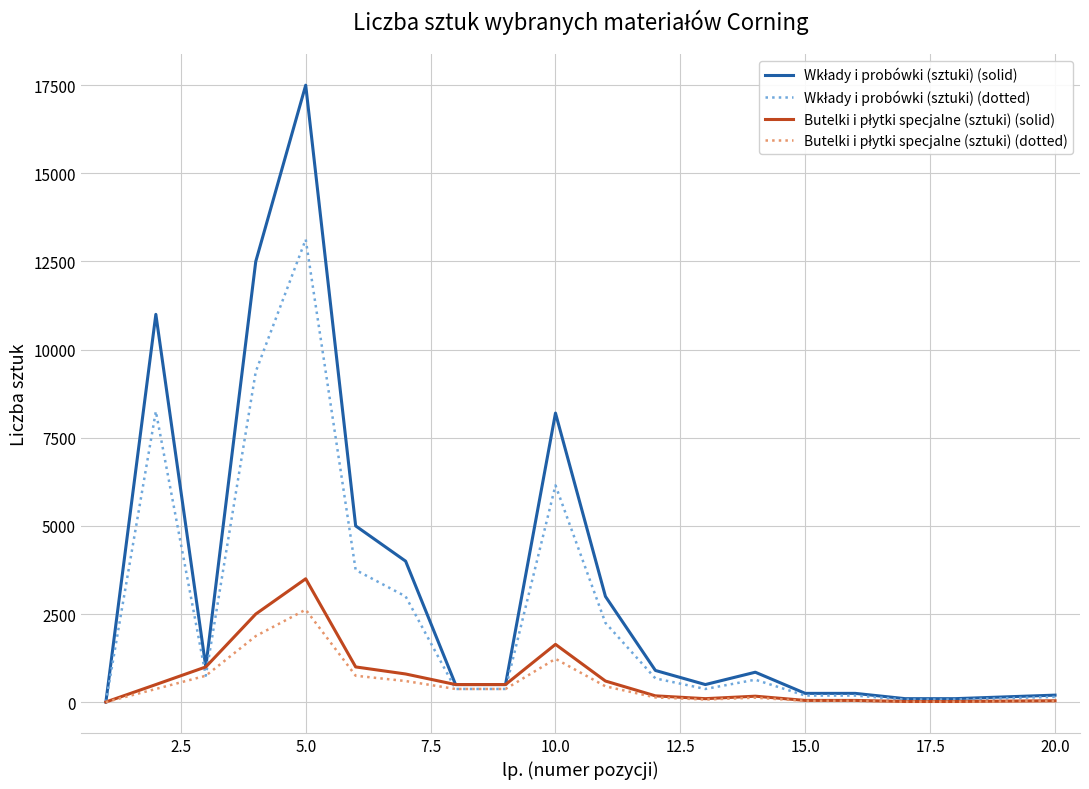

How many lines are shown in the chart?

4